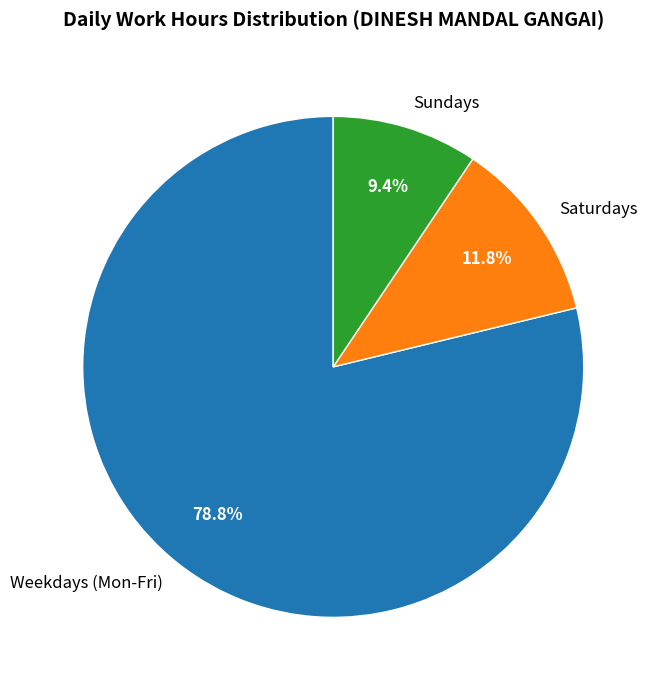

Count the number of slices in the pie.

3